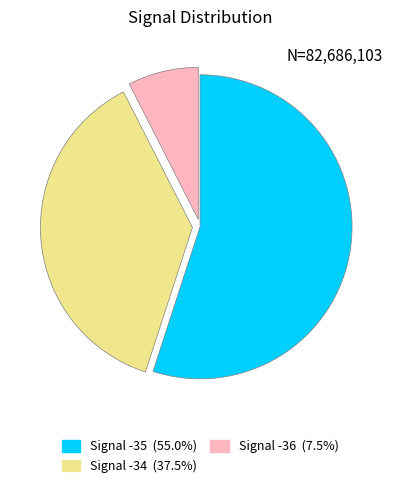

Is the sum of Signal -36 (7.5%) and Signal -34 (37.5%) greater than half?

No